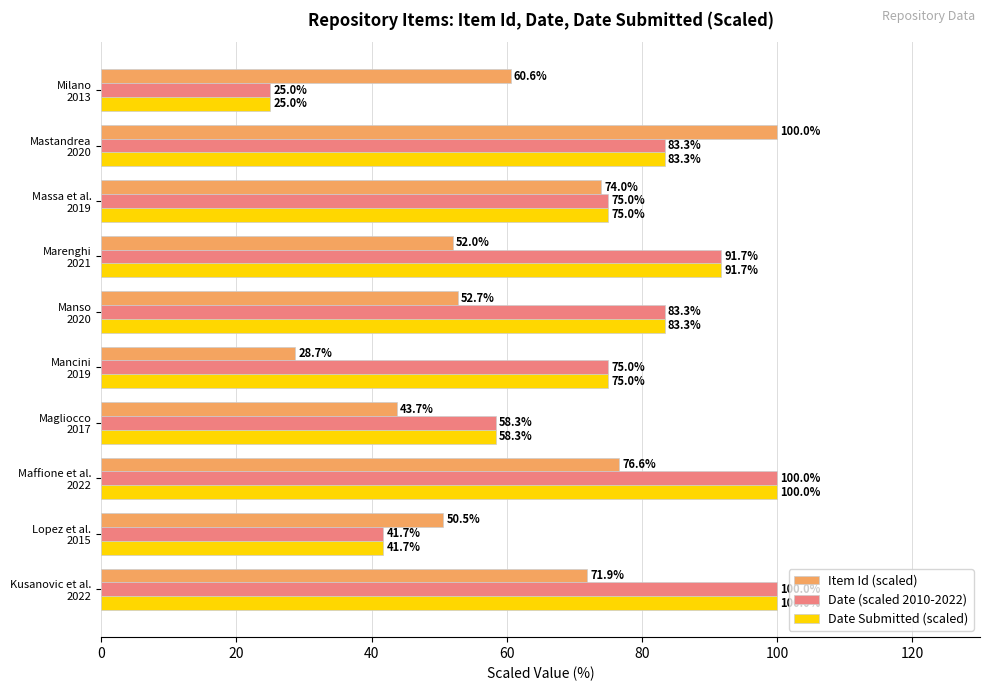

At how many categories does at least one series exceed 25?

10